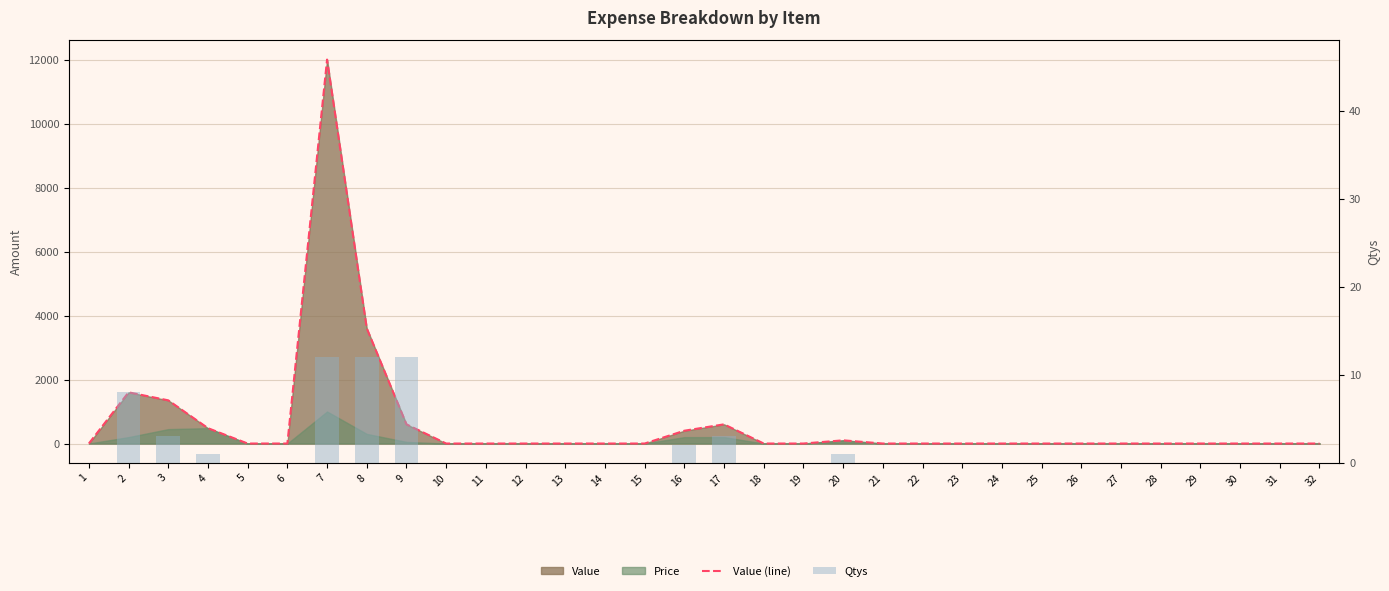

Reading right to left, transcribe all the data shown in this chart.

Value (line): 0	0	0	0	0	0	0	0	0	0	0	0	100	0	0	600	400	0	0	0	0	0	0	600	3600	12000	0	0	480	1350	1600	0
Qtys: 0	0	0	0	0	0	0	0	0	0	0	0	1	0	0	3	2	0	0	0	0	0	0	12	12	12	0	0	1	3	8	0